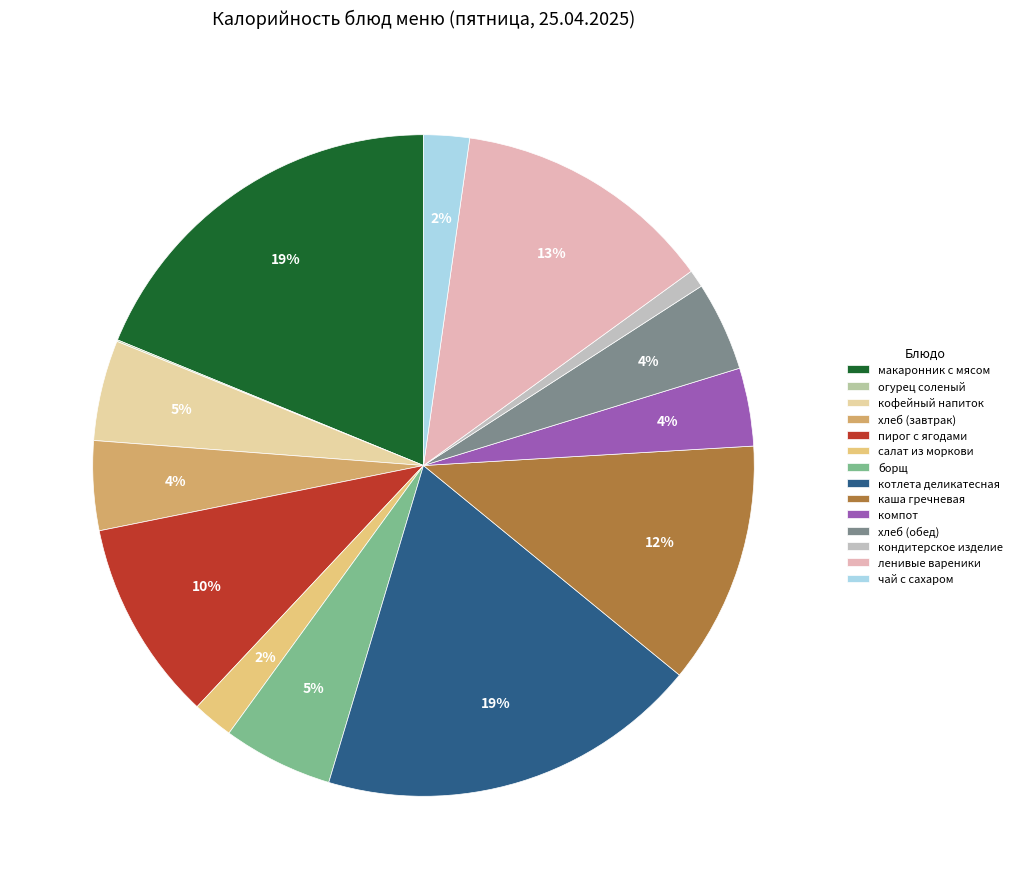

Is the sum of огурец соленый and компот greater than half?

No